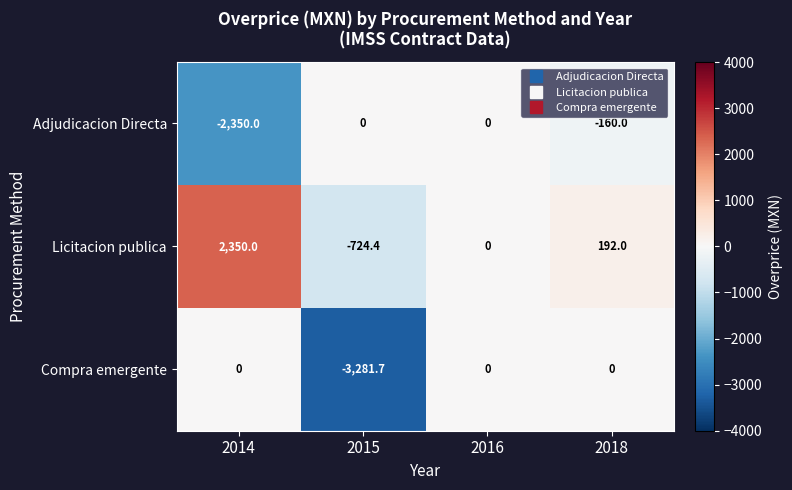

Reading left to right, what are all the values shown in this chart?

Adjudicacion Directa: 2014=-2350.0	2015=0.0	2016=0.0	2018=-160.0
Licitacion publica: 2014=2350.0	2015=-724.4	2016=0.0	2018=192.0
Compra emergente: 2014=0.0	2015=-3281.7	2016=0.0	2018=0.0